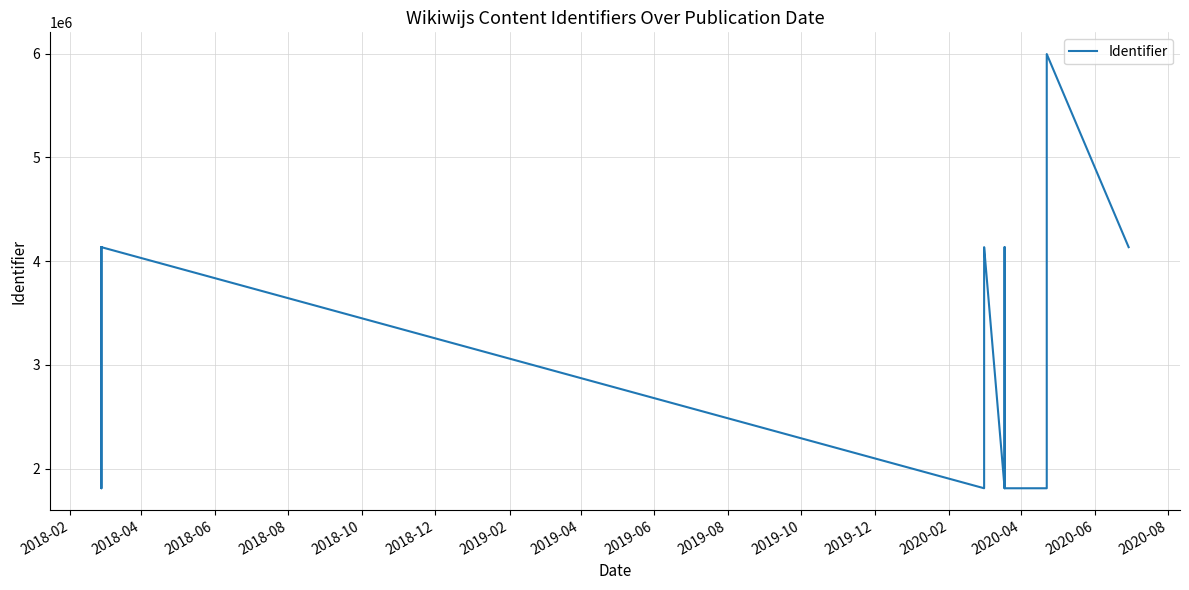

Reading left to right, extract all data points from this chart.

4135010	1811672	4134851	4134863	4134590	4135014	1811670	4134657	4134854	1811675	1811676	4135028	1811674	1811671	5995942	4135008